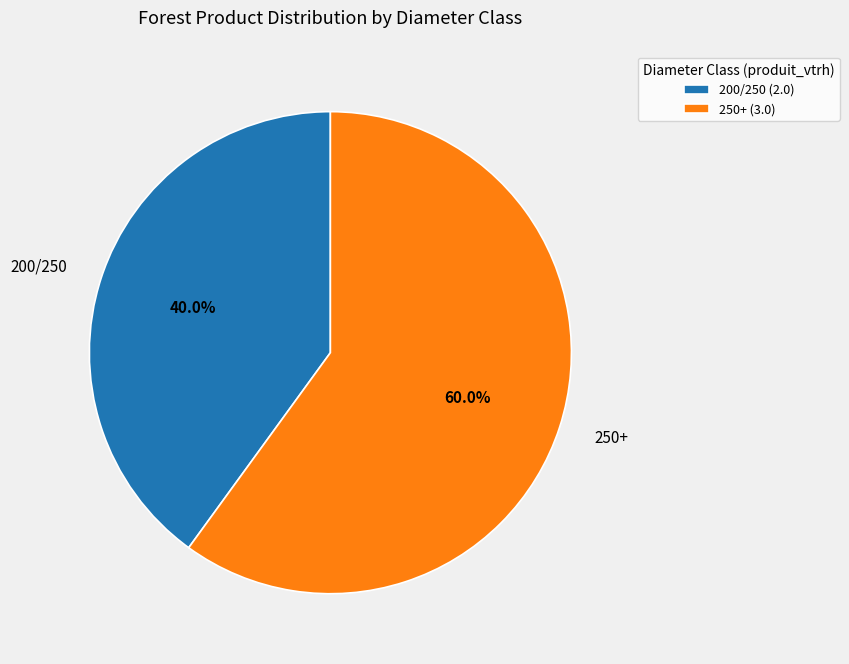

To the nearest percent, what is the difference between the 200/250 and 250+ slice percentages?

20%